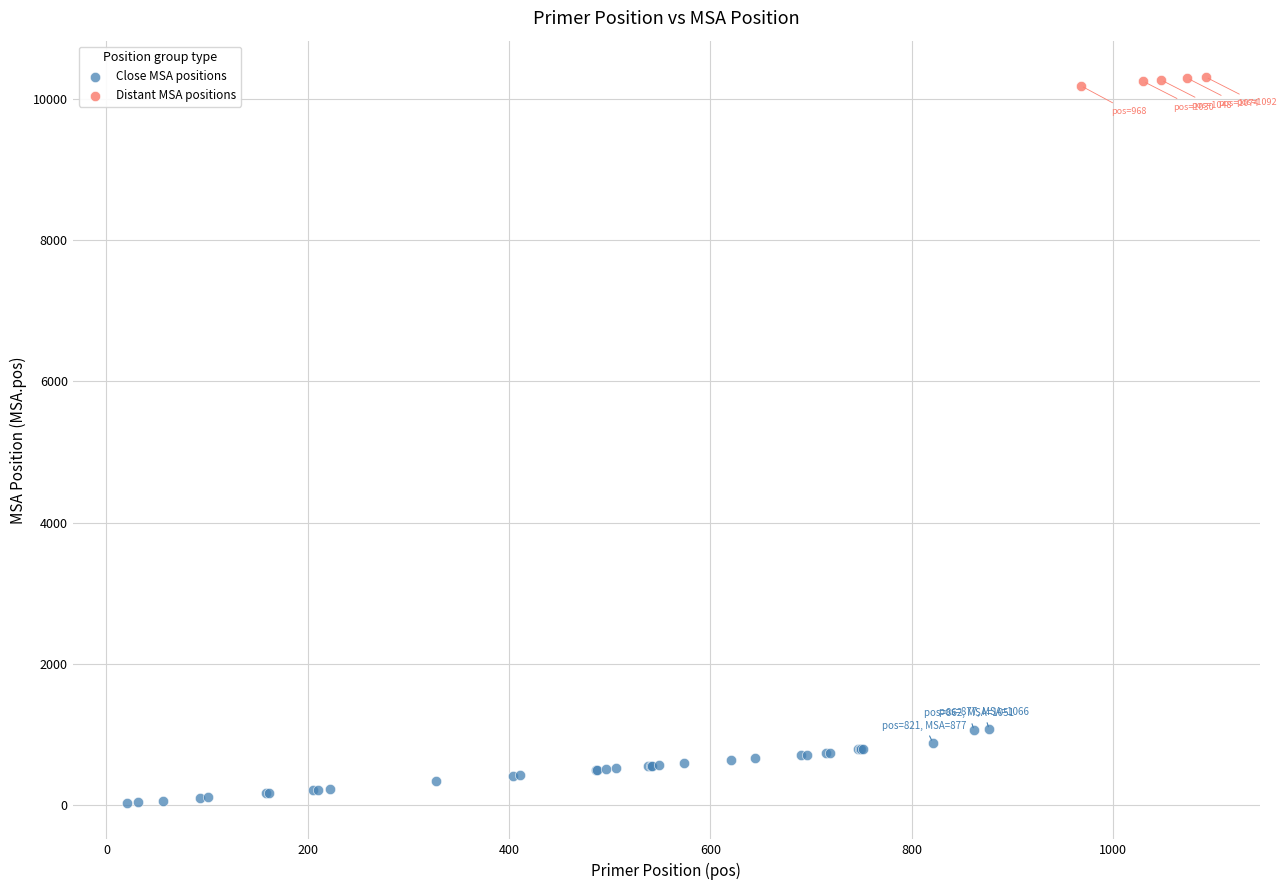

Which series contains the lowest Y value?

Close MSA positions